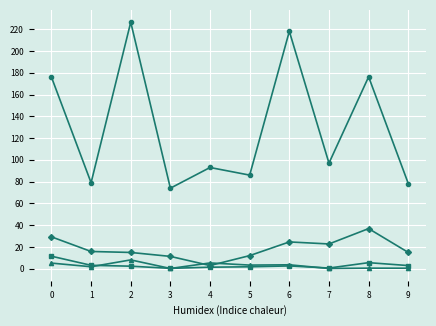

How many lines are shown in the chart?

4